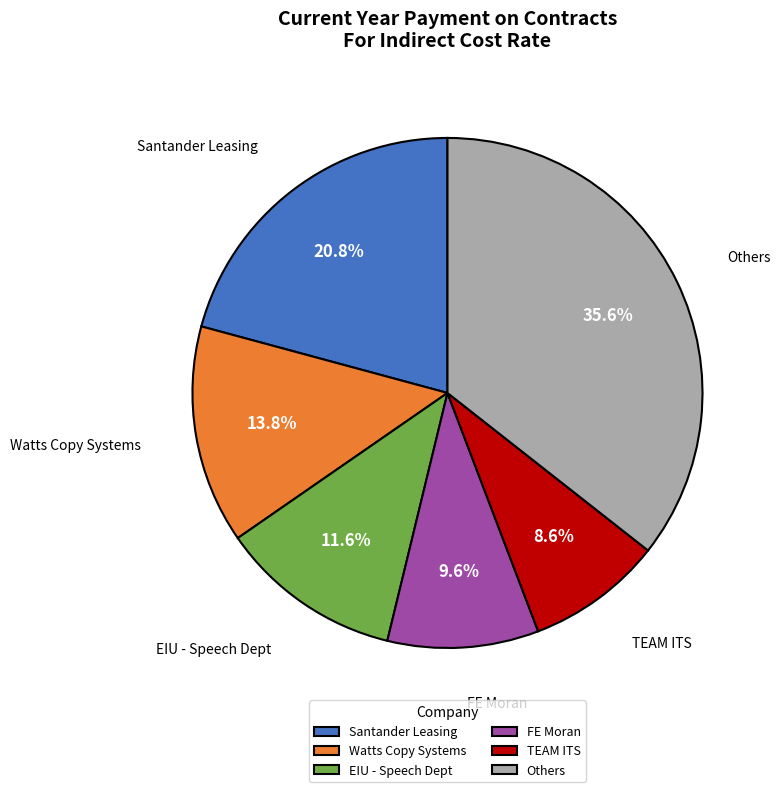

Does Watts Copy Systems represent more than half of the total?

No